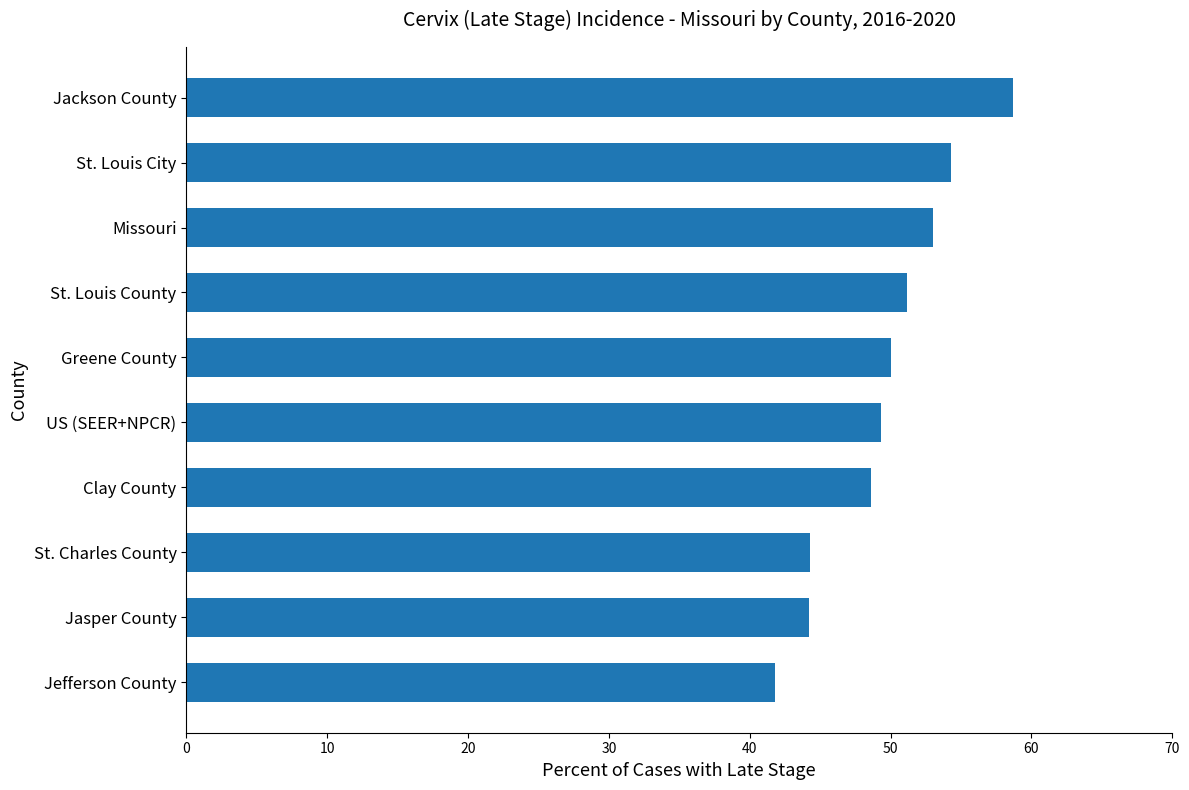

Where is the data nearest to the value 50?

Greene County